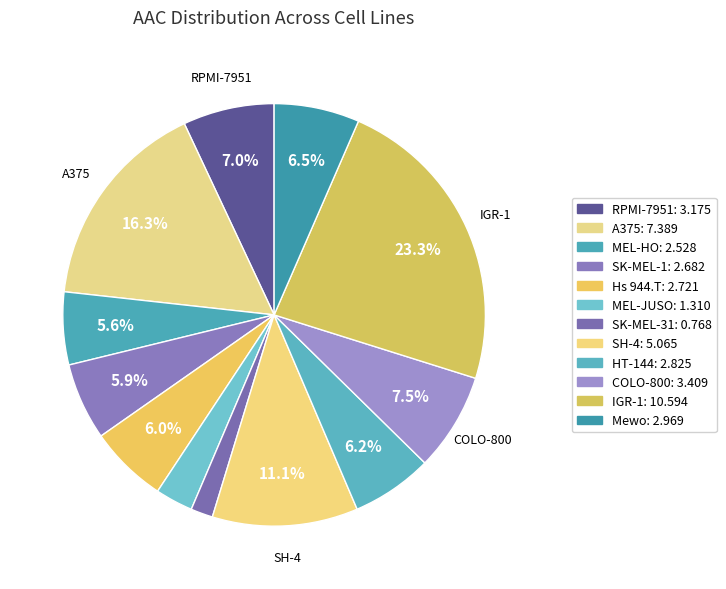

Count the number of slices in the pie.

12